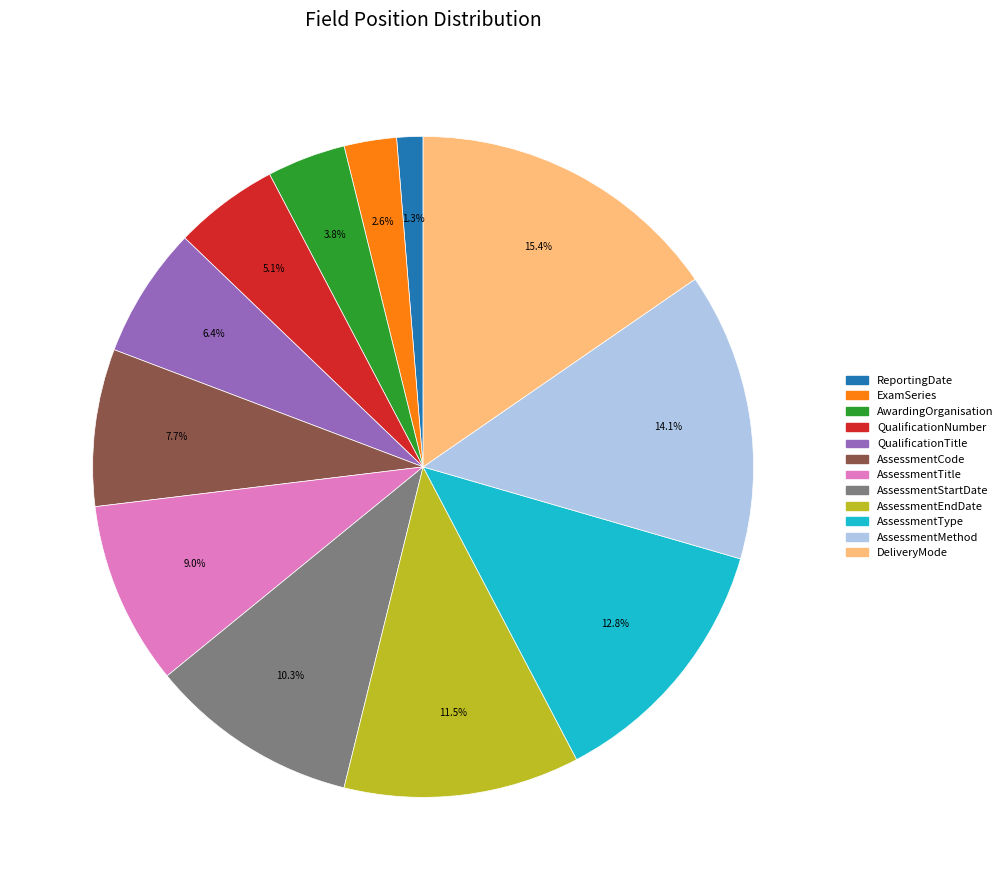

Rank the categories by value from highest to lowest.

DeliveryMode, AssessmentMethod, AssessmentType, AssessmentEndDate, AssessmentStartDate, AssessmentTitle, AssessmentCode, QualificationTitle, QualificationNumber, AwardingOrganisation, ExamSeries, ReportingDate